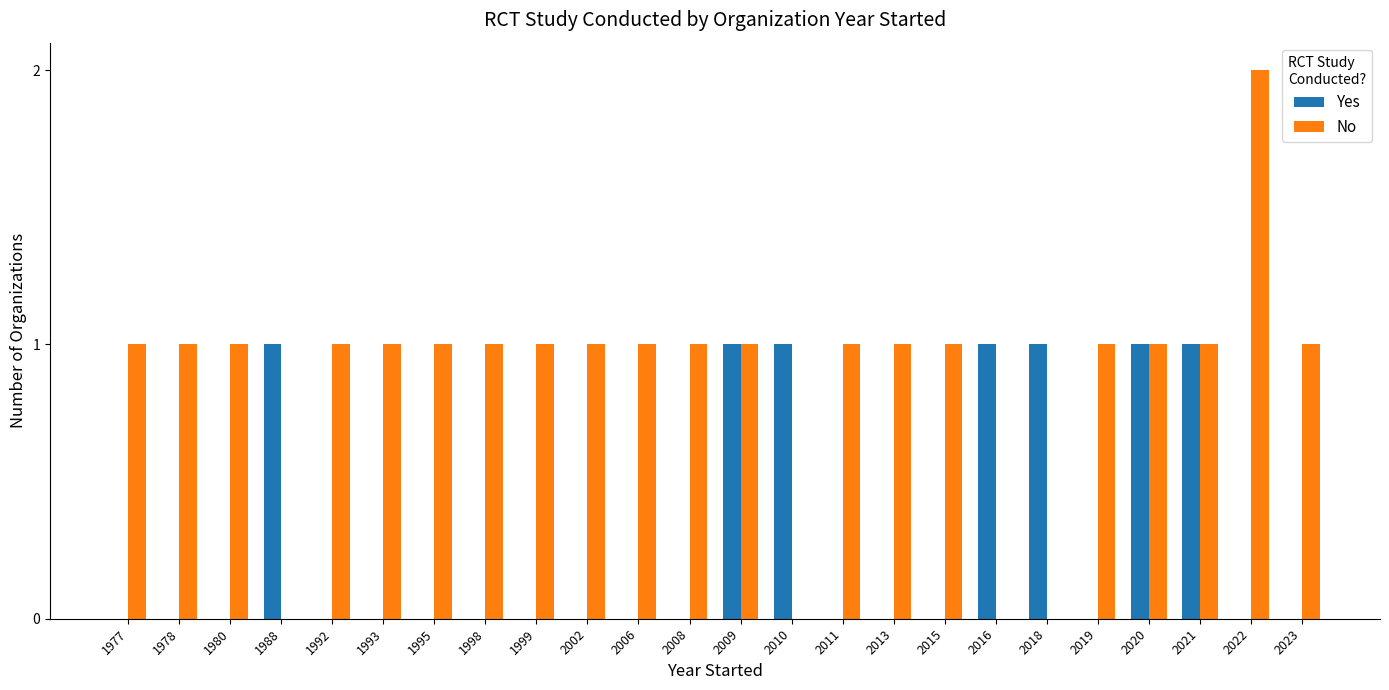

What is the sum of all Yes values?

7